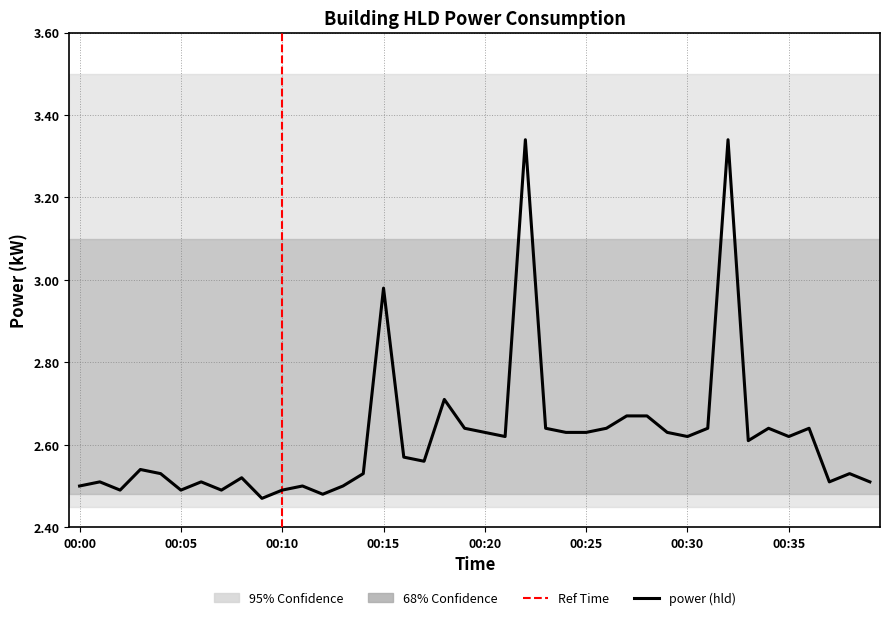

At which category does the chart reach its peak across all series?

22